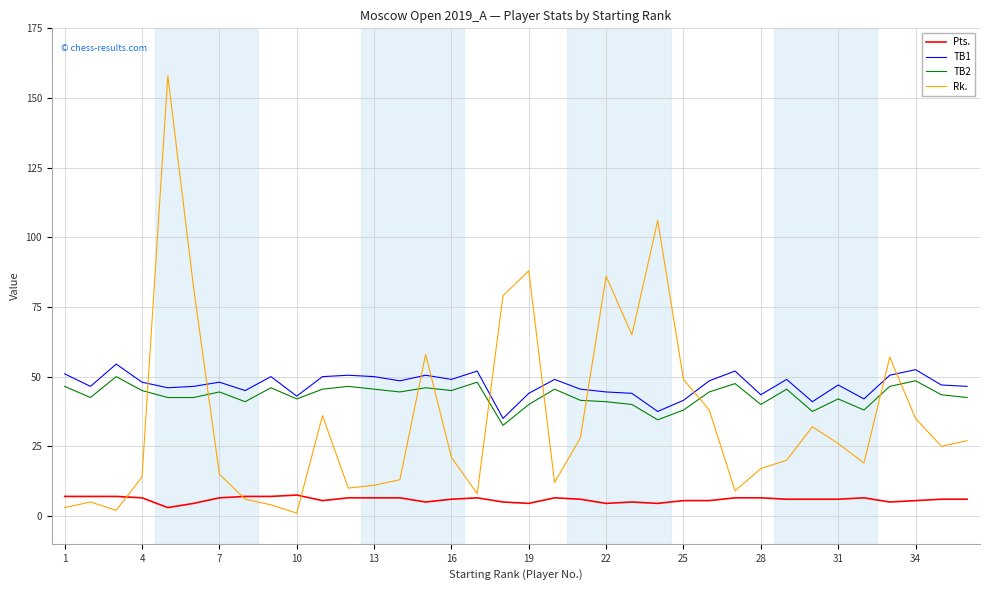

Which series has the widest spread of values?

Rk.